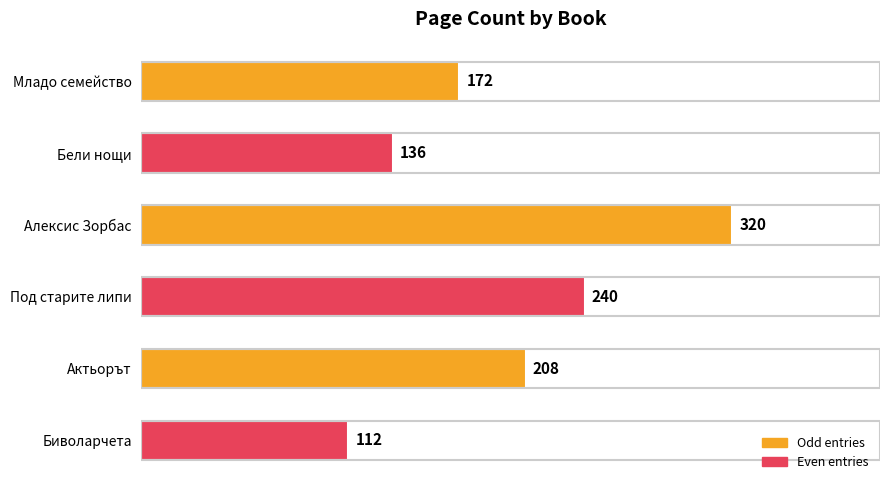

What is the difference between the maximum and minimum values?

208